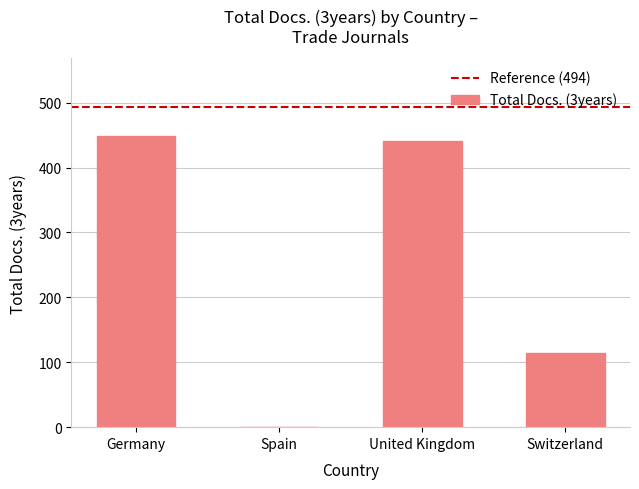

What is the sum of all values?

1005